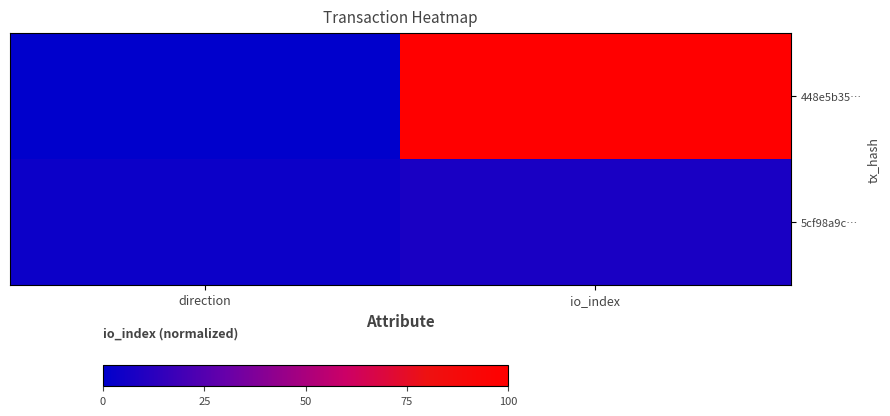

Which series has the largest range (max minus min)?

448e5b35…